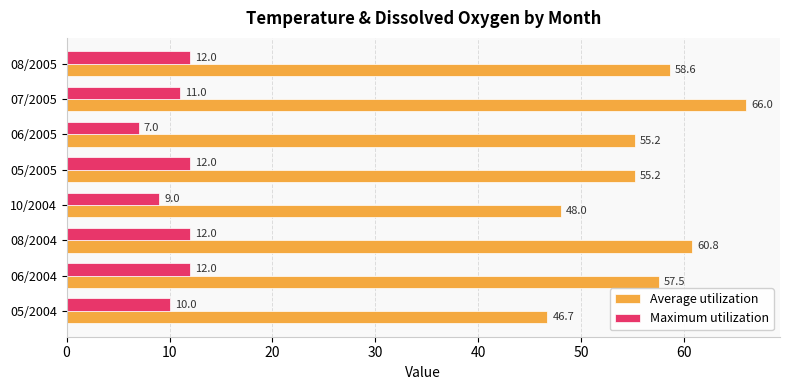

List the series in order of their overall mean, lowest first.

Maximum utilization, Average utilization